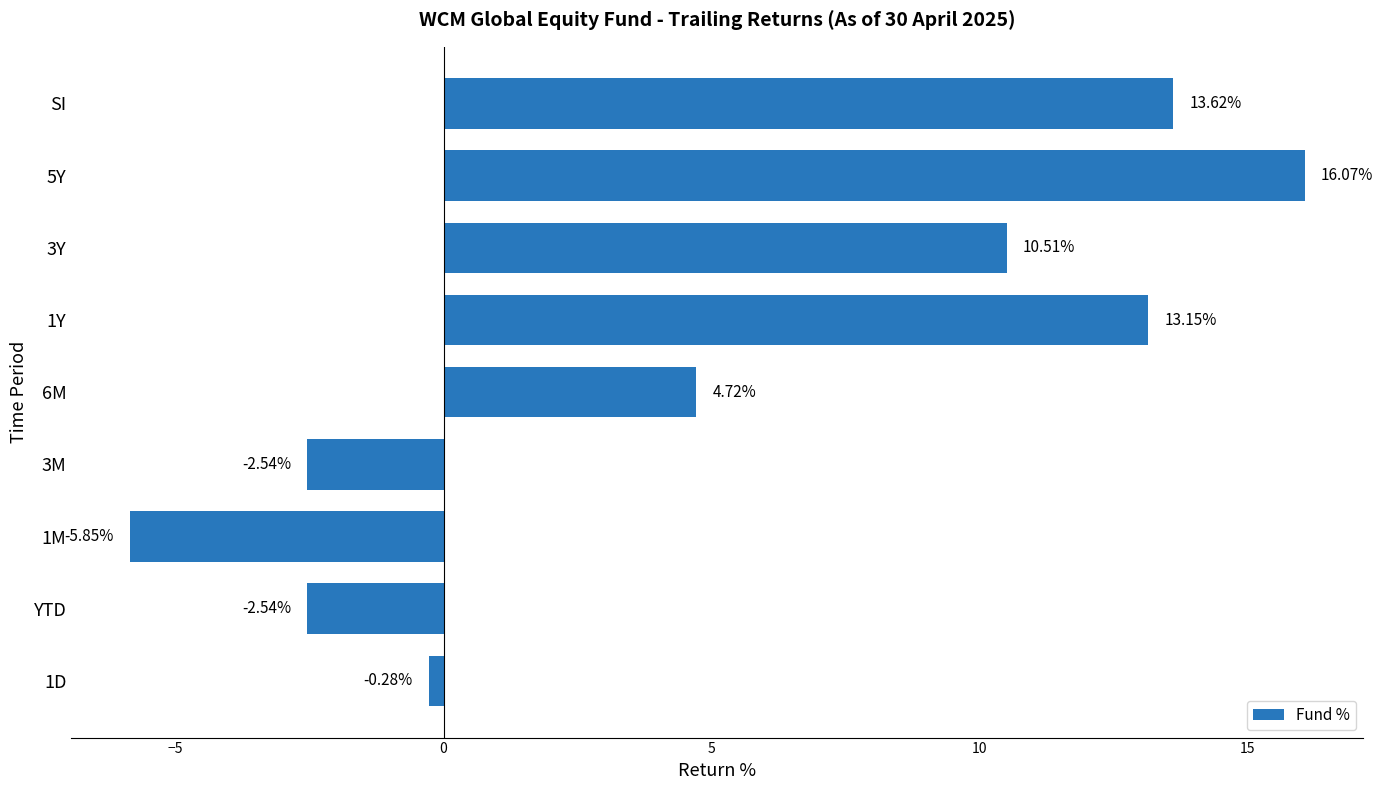

How many values are below zero?

4